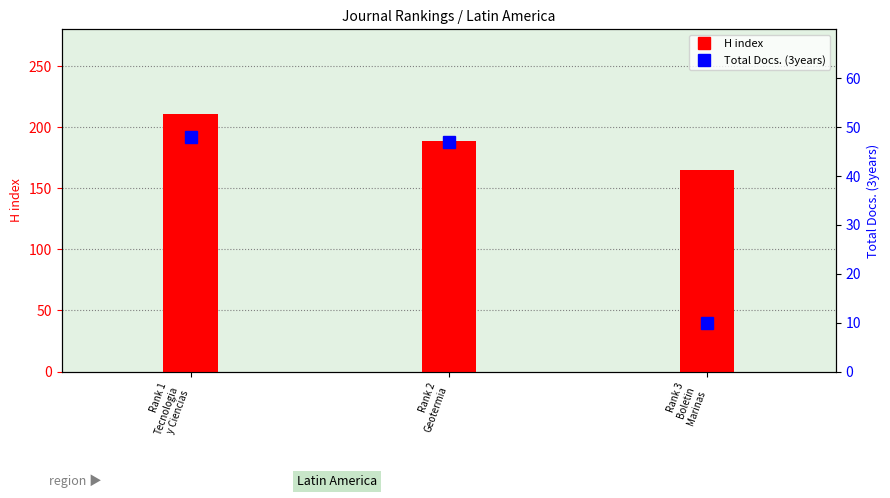

Which series has the widest spread of values?

H index